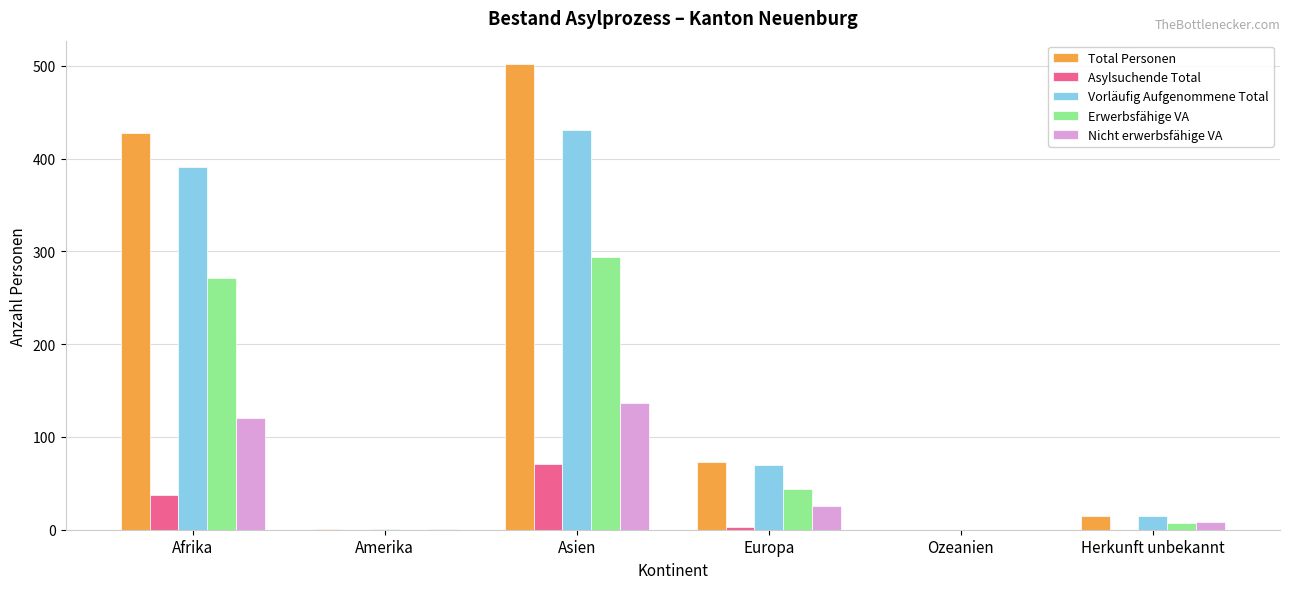

What is the sum of the Nicht erwerbsfähige VA values at Asien and Ozeanien?

137